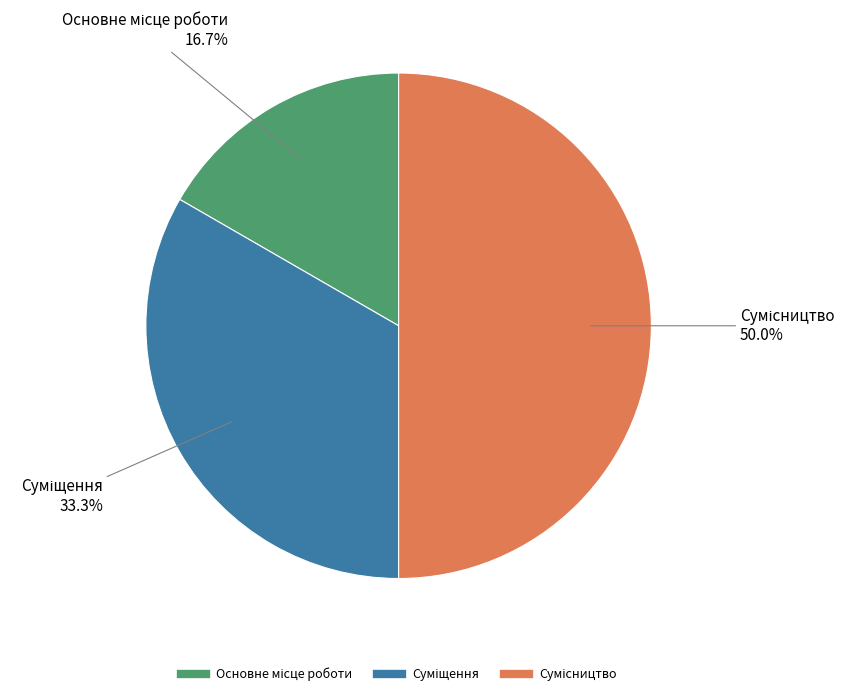

Count the number of slices in the pie.

3